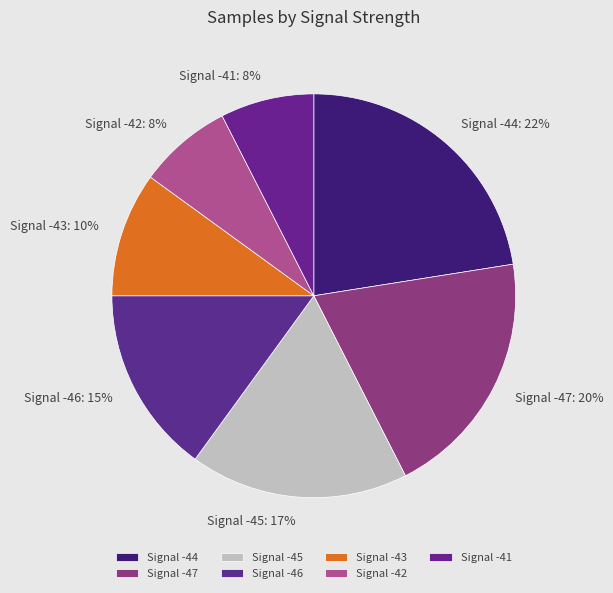

Count the number of slices in the pie.

7